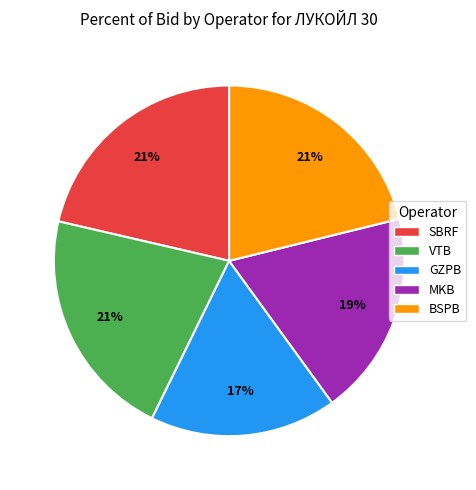

Is the sum of MKB and VTB greater than half?

No